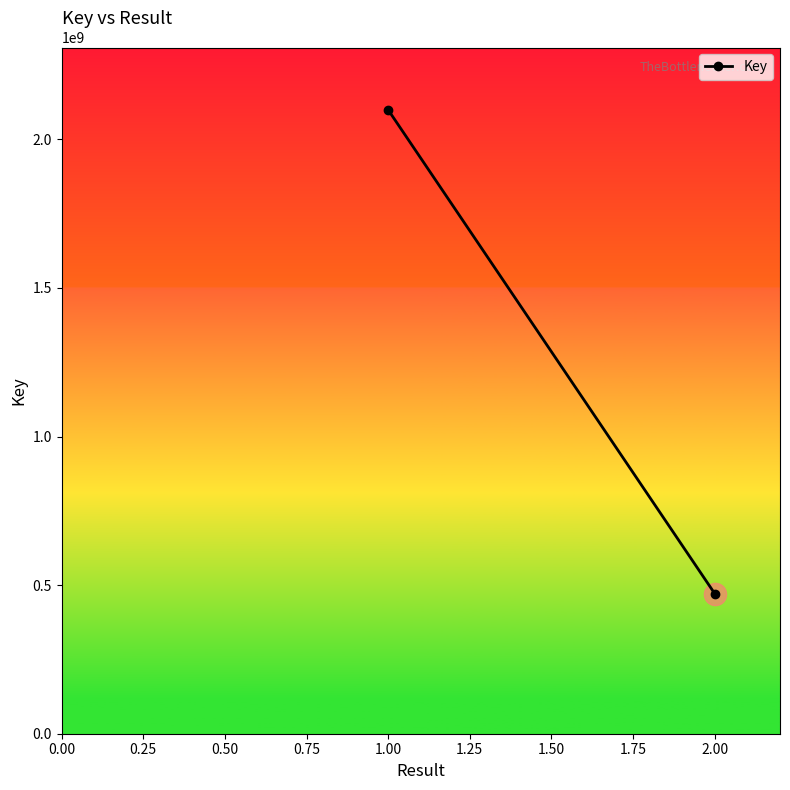

Is it true that the value at 1.00 is 922620754?

False